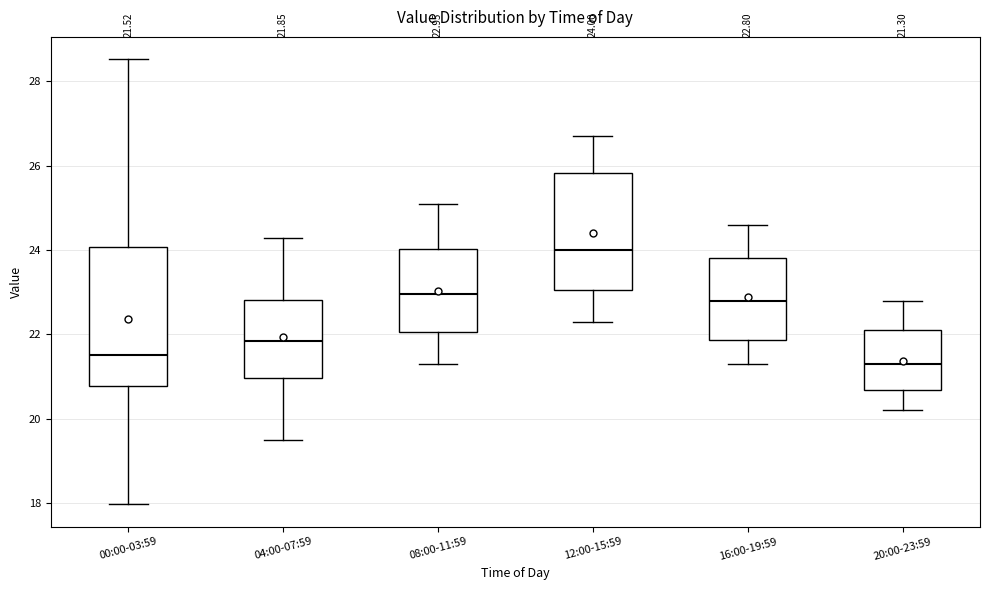

Which box has the highest median line?

12:00-15:59